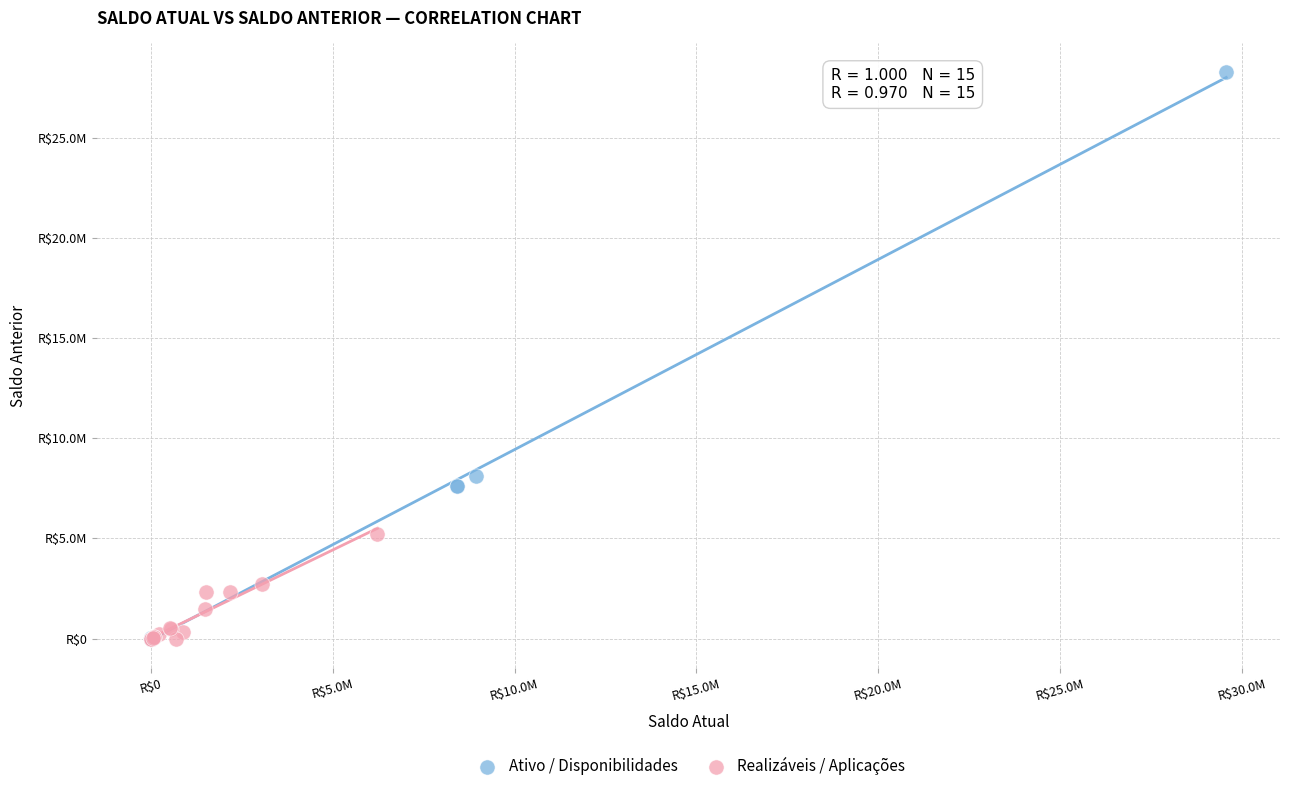

Which series has the largest Y range (max minus min)?

Ativo / Disponibilidades